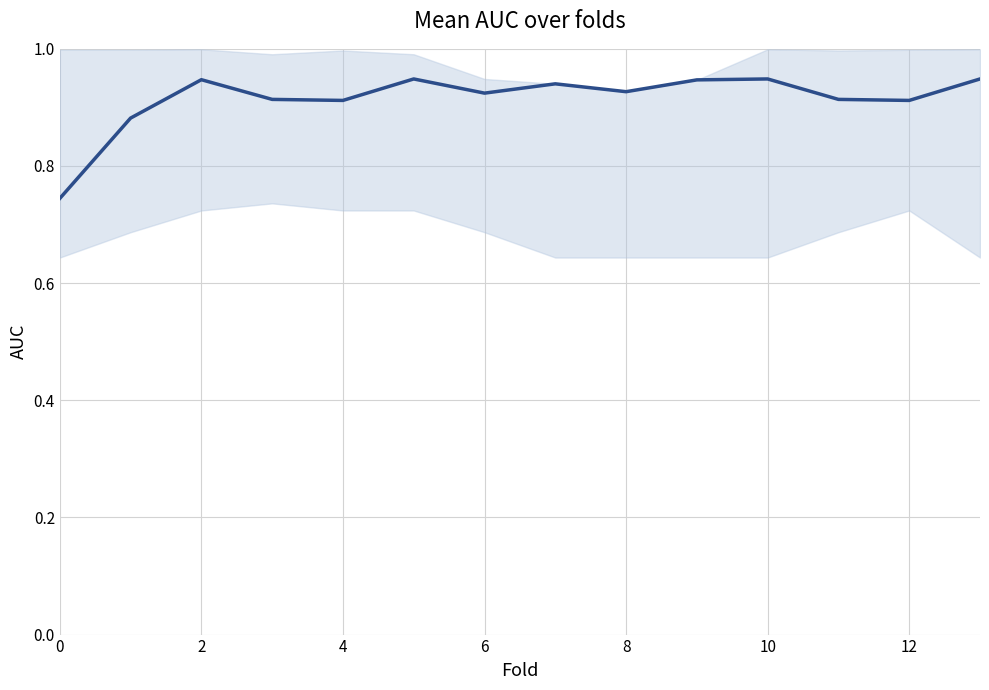

Does the chart have visible grid lines?

Yes